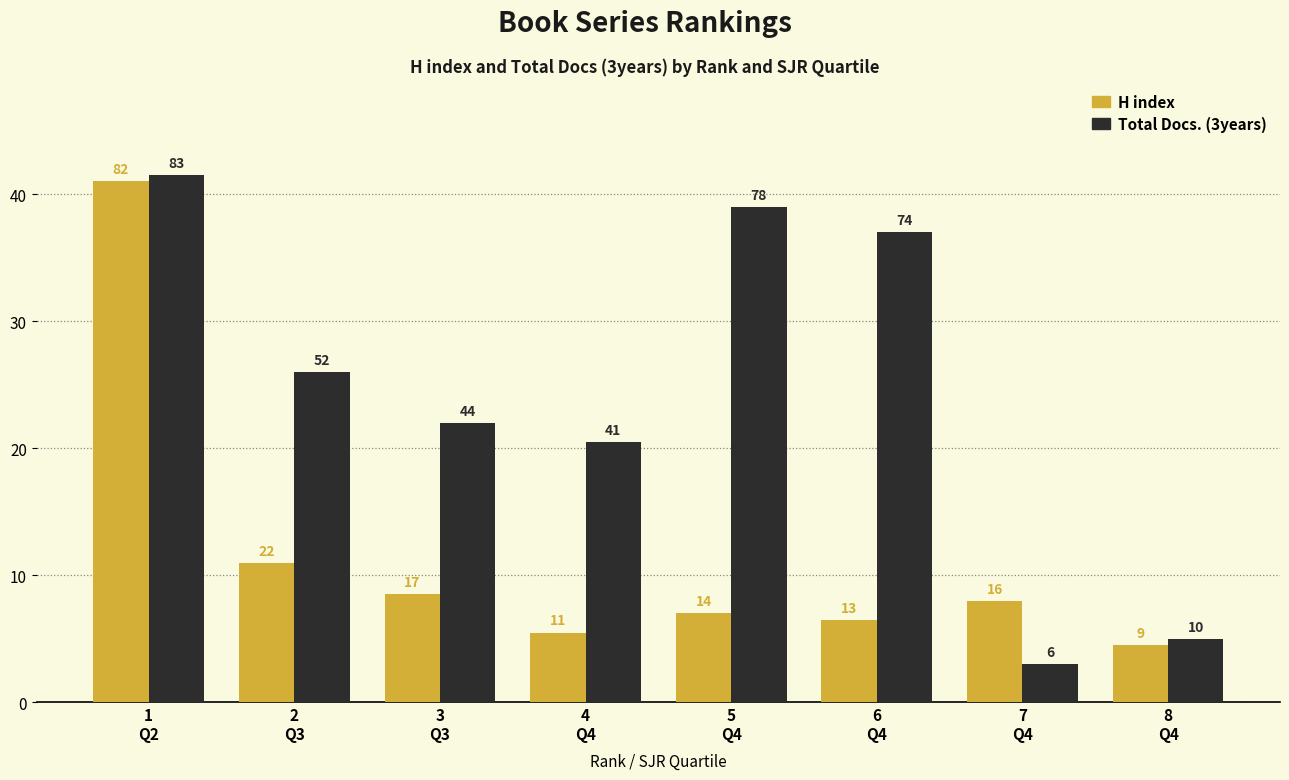

Are the bars horizontal?

No